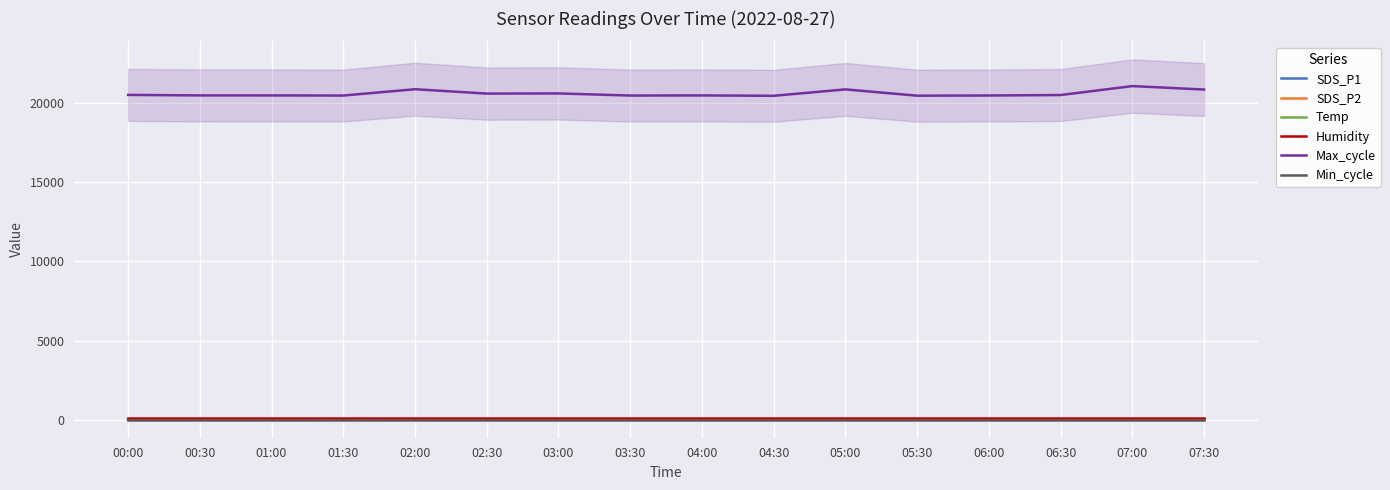

Between 04:00 and 00:00, which is larger?

04:00